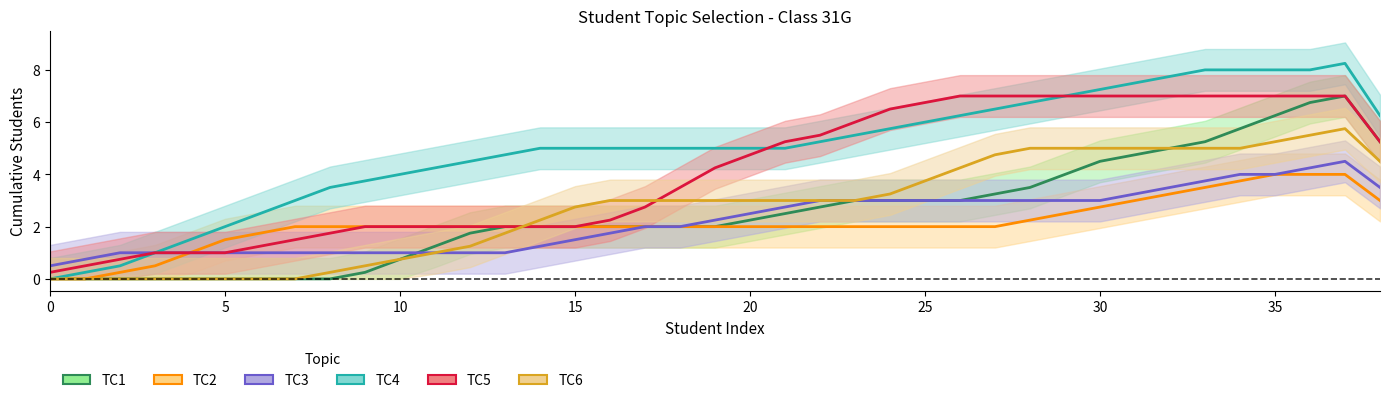

What is the label of the 11th point from the left?

10